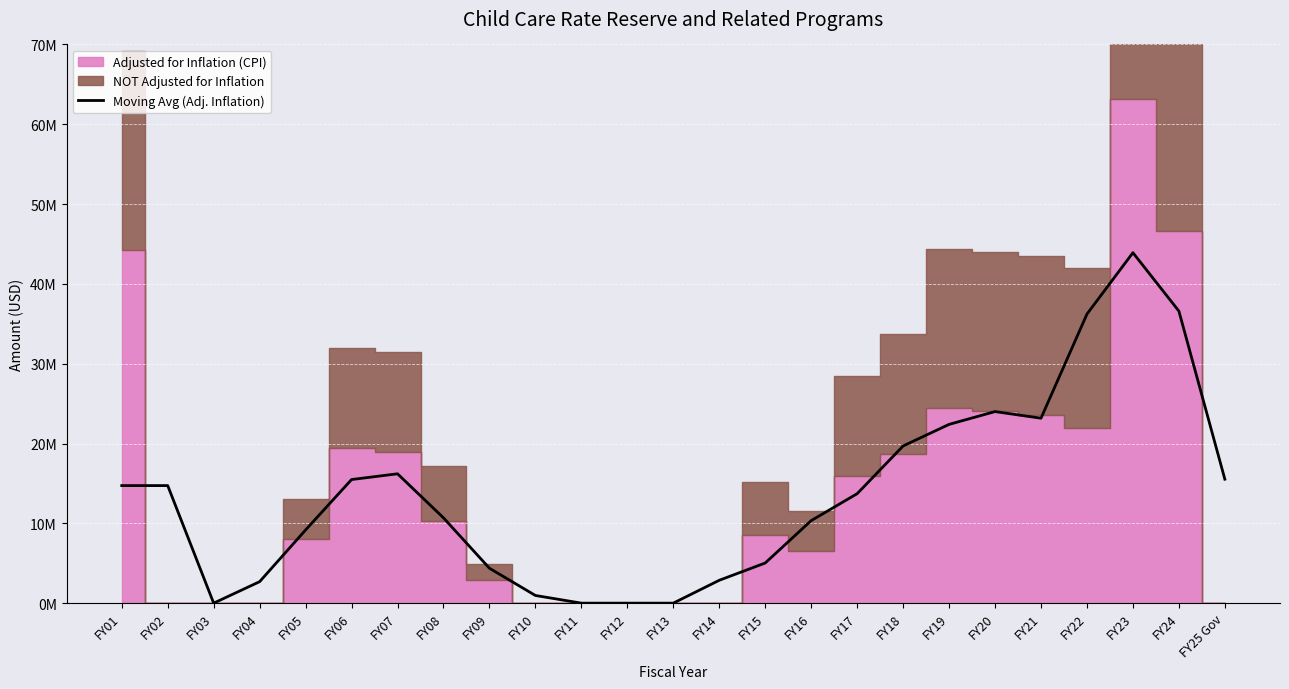

What is the difference between the second highest and minimum values?

36593176.3